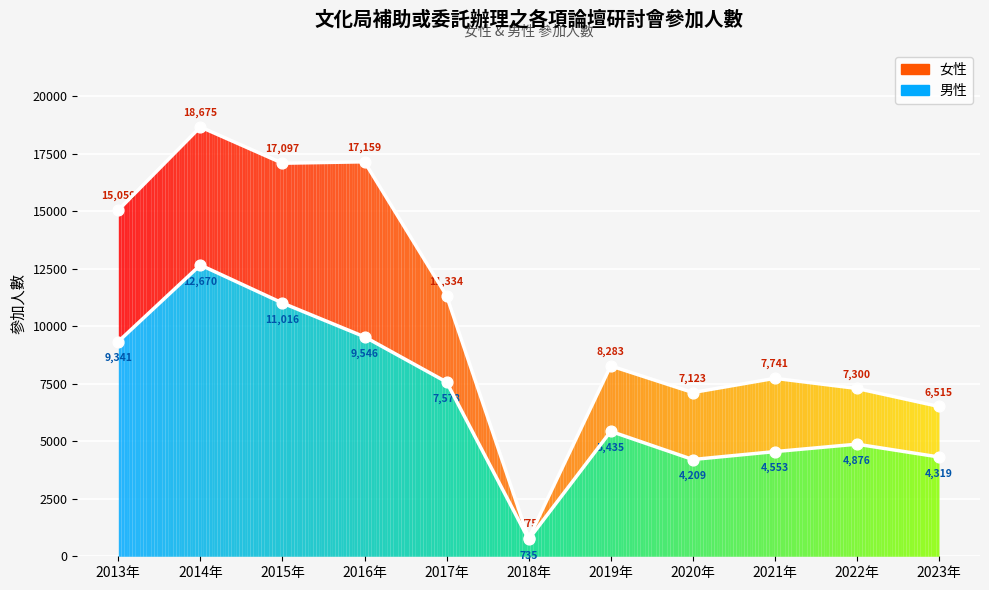

At which category is the sum across all series the highest?

2014年